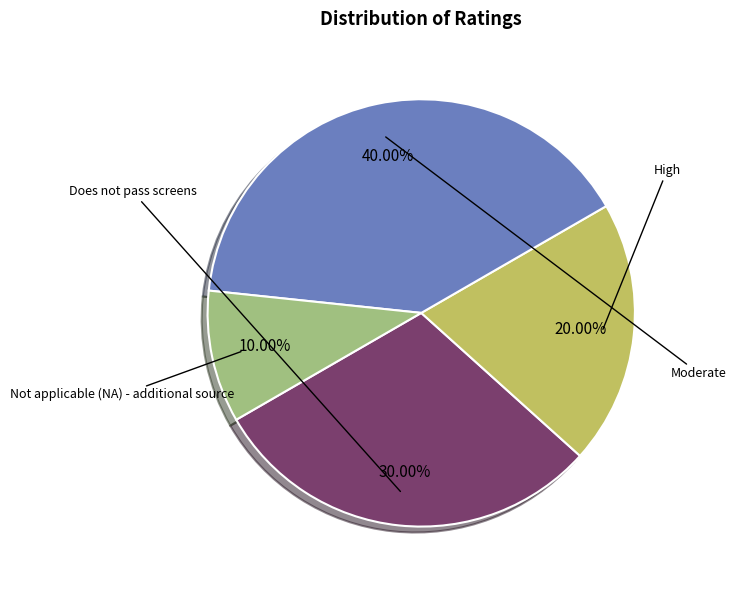

Does any single category account for the majority?

No